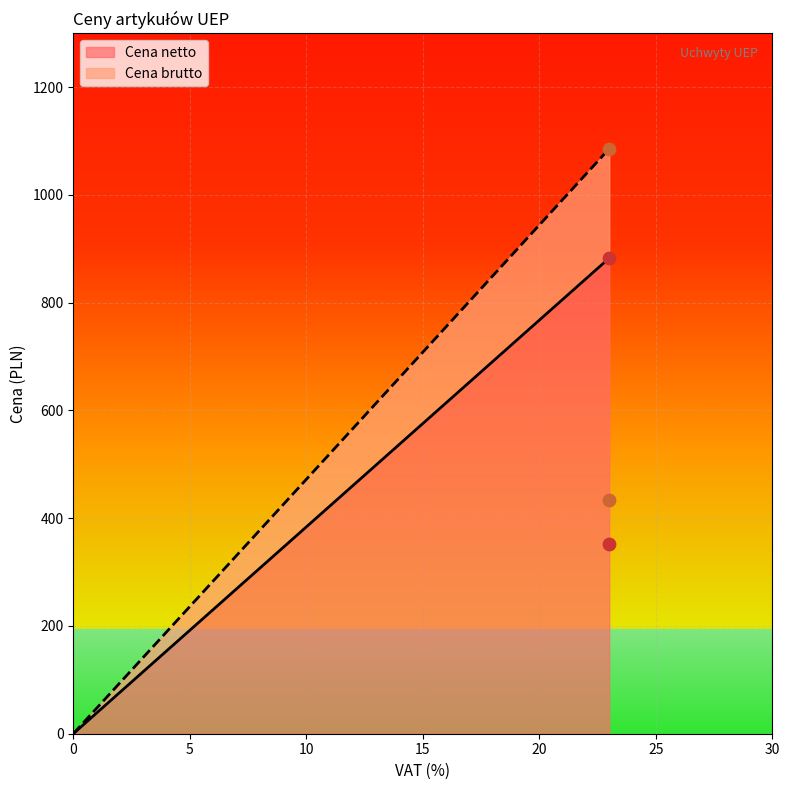

What is the total value across all series at UEP-450?

785.0